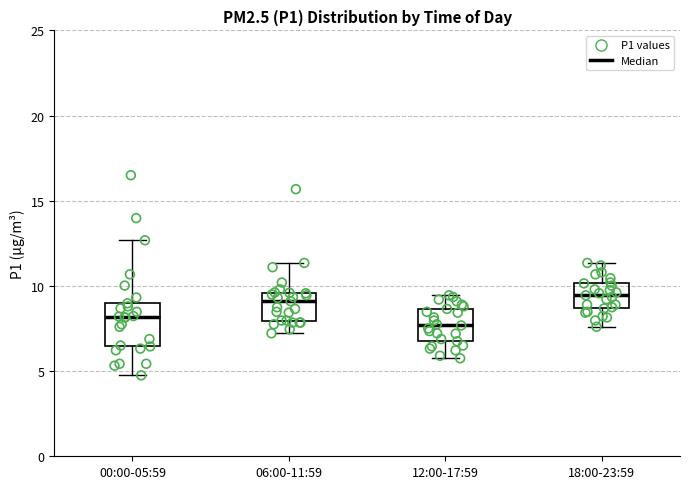

Where does the lower whisker of the box for 06:00-11:59 end on the y-axis? The values are not printed on the chart, so give them approximately, as read against the axis.

7.0